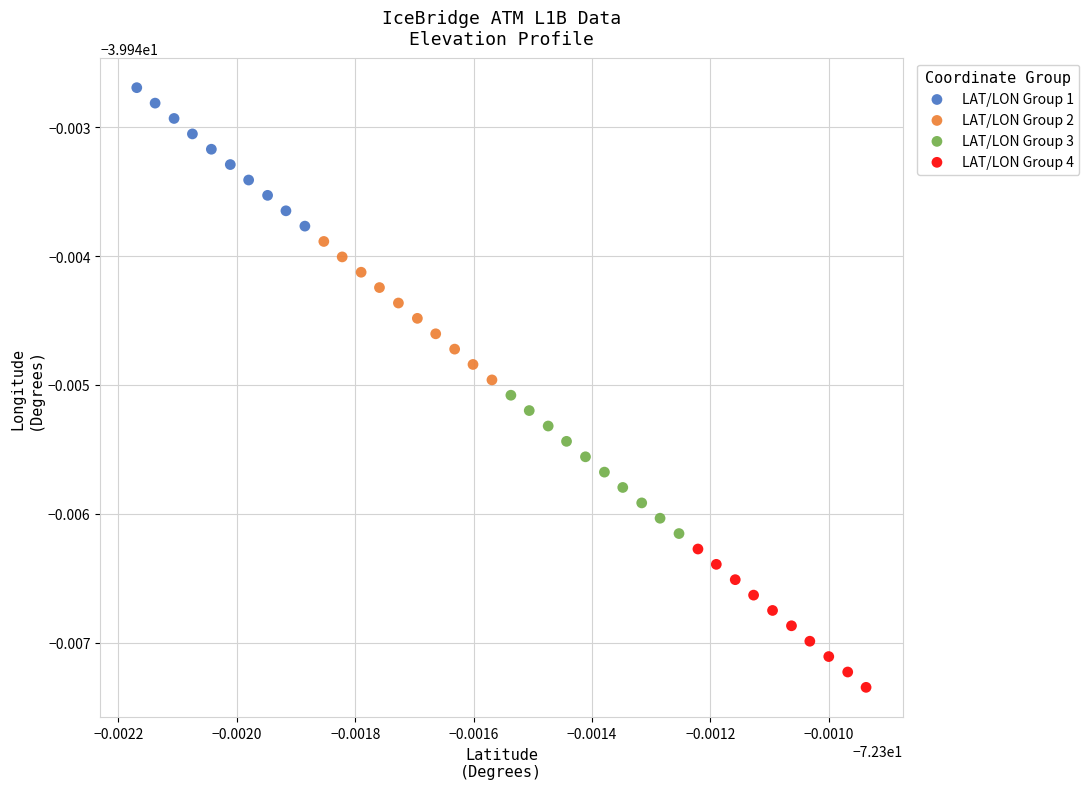

What are all the series names shown in the legend?

LAT/LON Group 1, LAT/LON Group 2, LAT/LON Group 3, LAT/LON Group 4